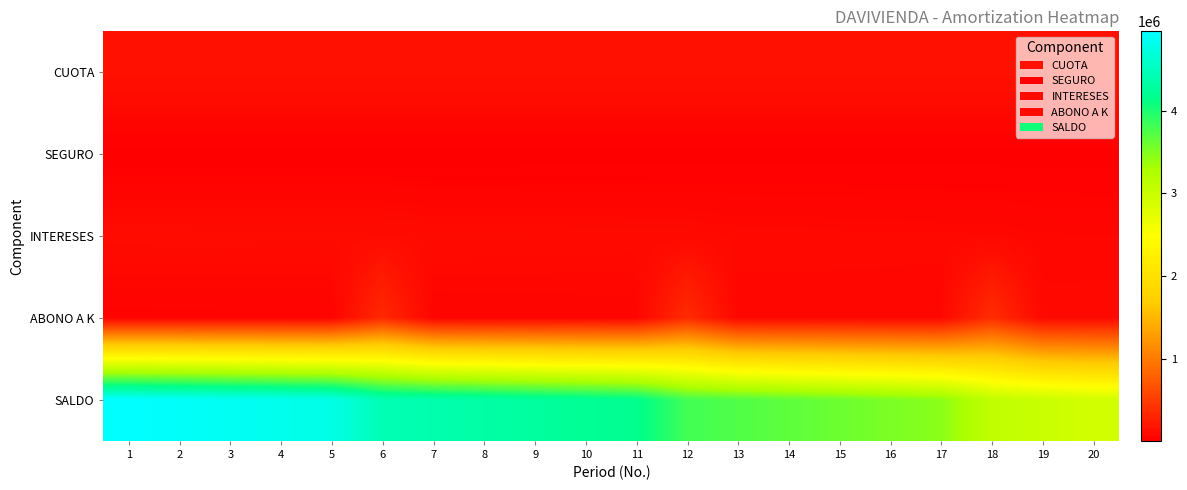

Reading left to right, extract all data points from this chart.

CUOTA: 1=153039.3	2=153039.3	3=153039.3	4=153039.3	5=153039.3	6=153039.3	7=153039.3	8=153039.3	9=153039.3	10=153039.3	11=153039.3	12=153039.3	13=153039.3	14=153039.3	15=153039.3	16=153039.3	17=153039.3	18=153039.3	19=153039.3	20=153039.3
SEGURO: 1=10000.0	2=10000.0	3=10000.0	4=10000.0	5=10000.0	6=10000.0	7=10000.0	8=10000.0	9=10000.0	10=10000.0	11=10000.0	12=10000.0	13=10000.0	14=10000.0	15=10000.0	16=10000.0	17=10000.0	18=10000.0	19=10000.0	20=10000.0
INTERESES: 1=113005.4	2=112100.5	3=111175.3	4=110229.1	5=109261.6	6=108272.1	7=100480.0	8=99292.1	9=98077.4	10=96835.2	11=95564.9	12=94265.9	13=86157.3	14=84645.7	15=83099.9	16=81519.2	17=79902.8	18=78249.8	19=69779.1	20=67897.4
ABONO A K: 1=40033.9	2=40938.8	3=41864.0	4=42810.2	5=43777.7	6=344767.2	7=52559.3	8=53747.2	9=54961.9	10=56204.1	11=57474.4	12=358773.4	13=66882.0	14=68393.6	15=69939.4	16=71520.1	17=73136.5	18=374789.5	19=83260.1	20=85141.9
SALDO: 1=4959966.0	2=4919027.3	3=4877163.3	4=4834353.1	5=4790575.3	6=4445808.2	7=4393248.9	8=4339501.8	9=4284539.8	10=4228335.7	11=4170861.3	12=3812088.0	13=3745206.0	14=3676812.3	15=3606872.9	16=3535352.8	17=3462216.3	18=3087426.8	19=3004166.6	20=2919024.7